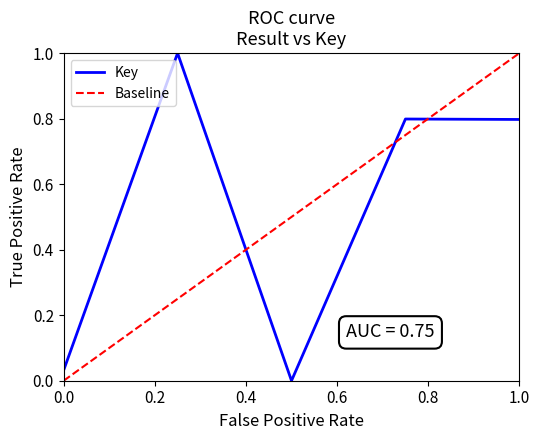

What is the highest value of the Key series?

1.0